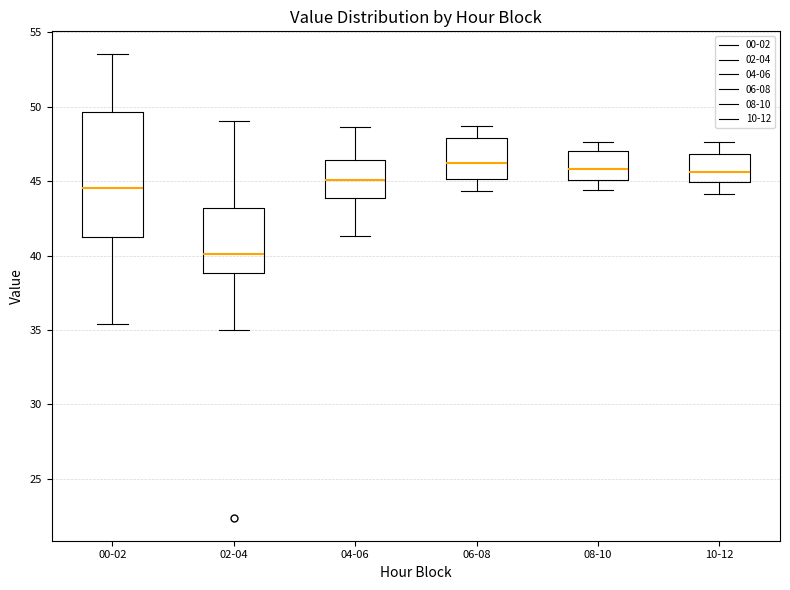

Where is the upper edge of the box for 10-12 on the y-axis? The values are not printed on the chart, so give them approximately, as read against the axis.

47.0